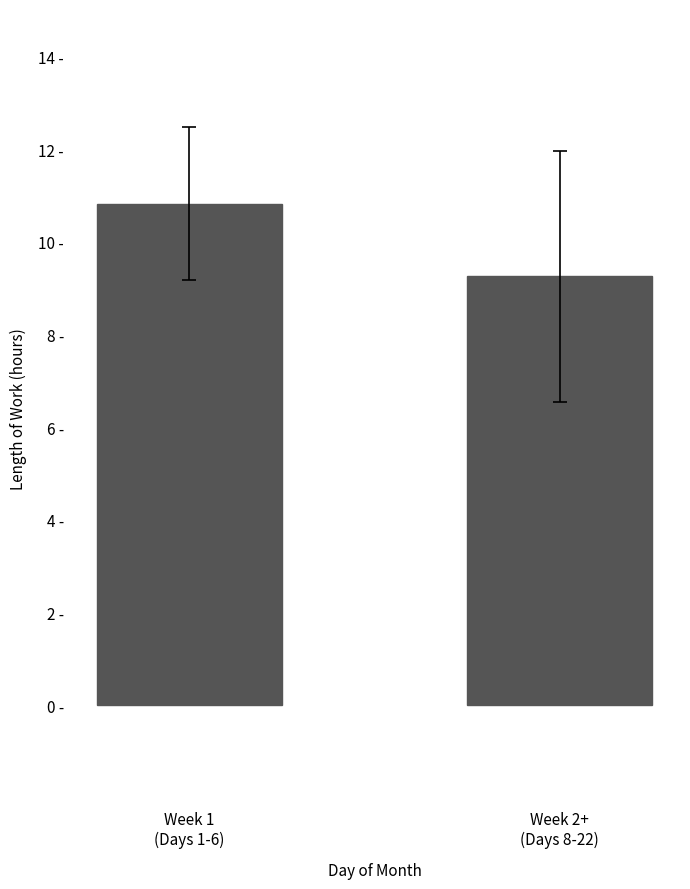

Does the chart contain any negative values?

No